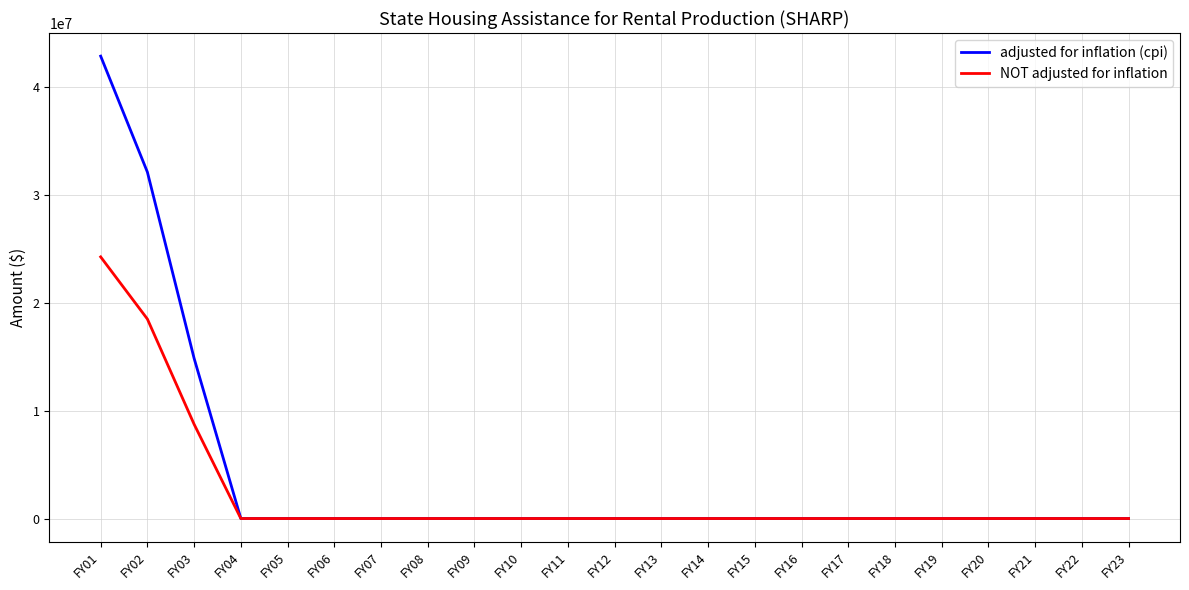

List the series in order of their peak value, highest first.

adjusted for inflation (cpi), NOT adjusted for inflation